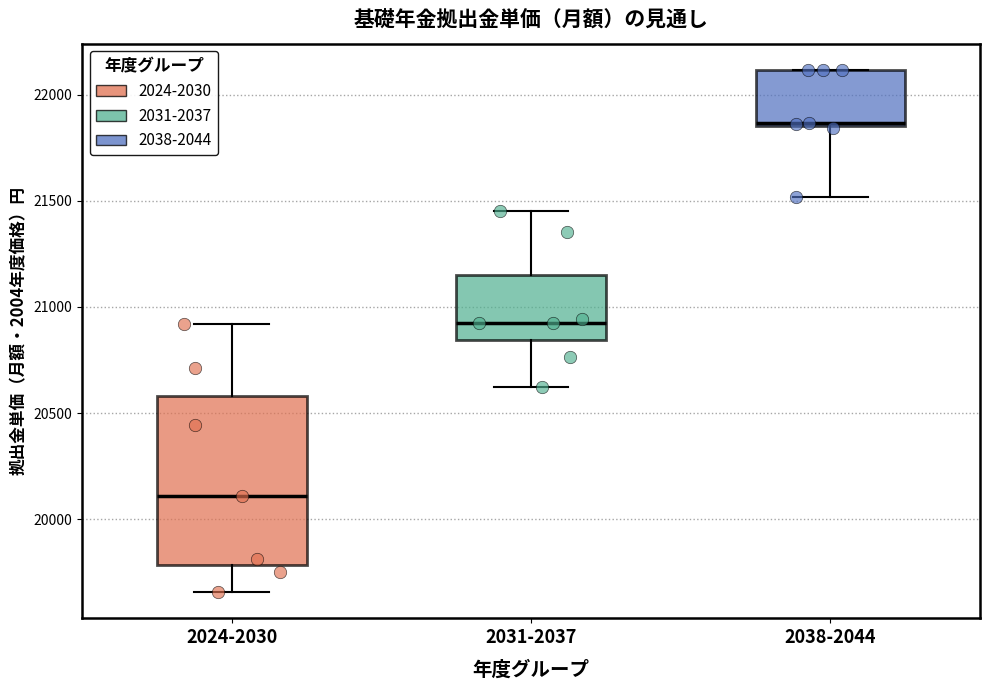

Where does the median line of the box for 2031-2037 sit on the y-axis? The values are not printed on the chart, so give them approximately, as read against the axis.

20950